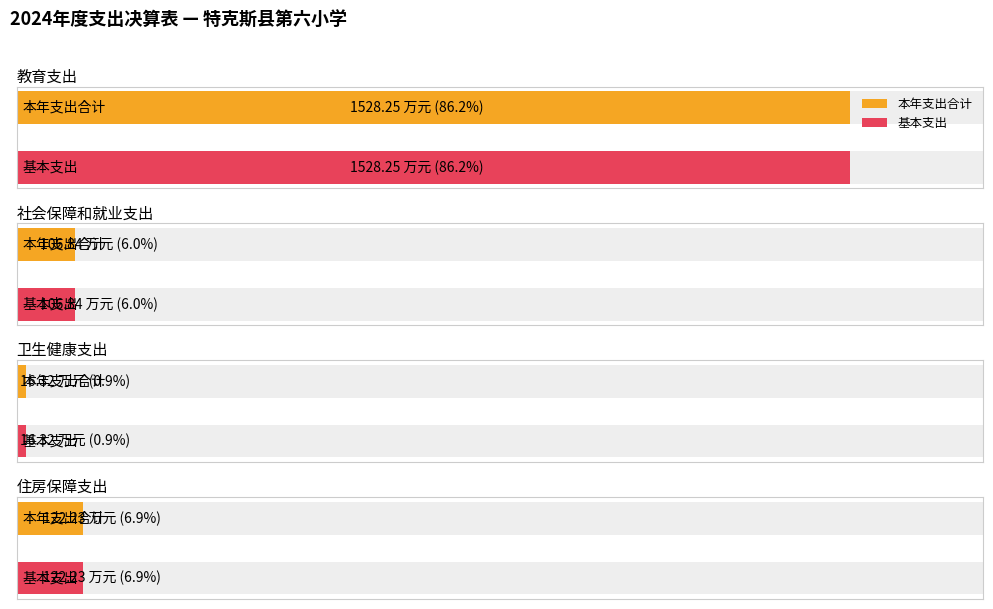

What is the difference between the second highest and minimum values in the 本年支出合计 series?

105.9